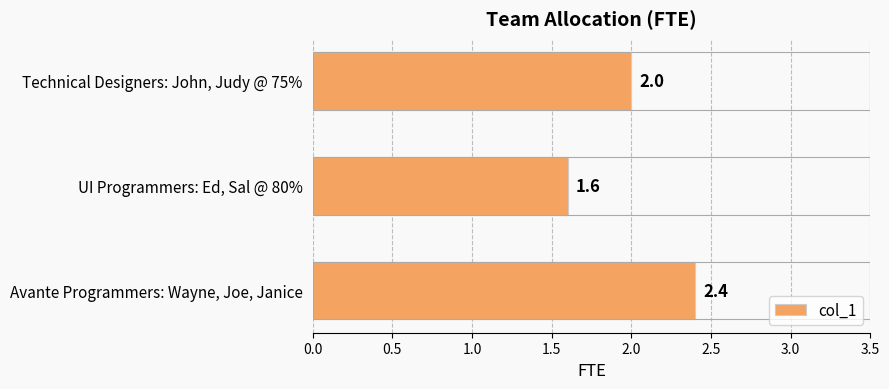

True or false: the data shows 2.4 at Avante Programmers: Wayne, Joe, Janice.

True